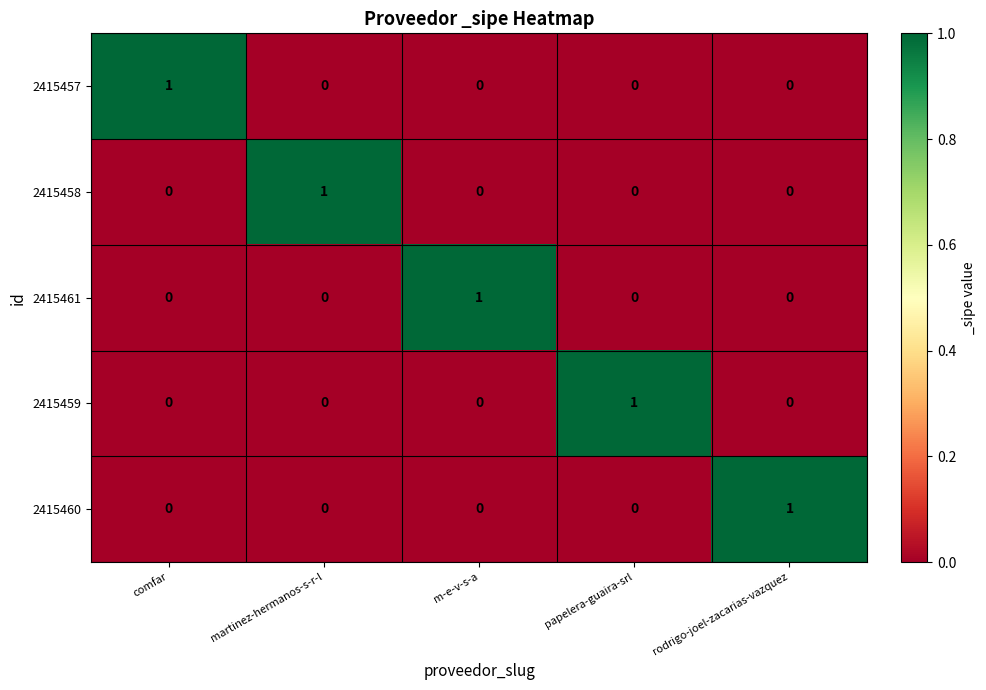

At how many categories does at least one series exceed 0?

5